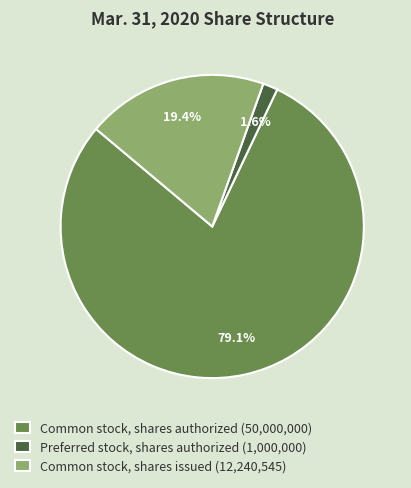

Which has a higher value, Common stock, shares authorized (50,000,000) or Common stock, shares issued (12,240,545)?

Common stock, shares authorized (50,000,000)